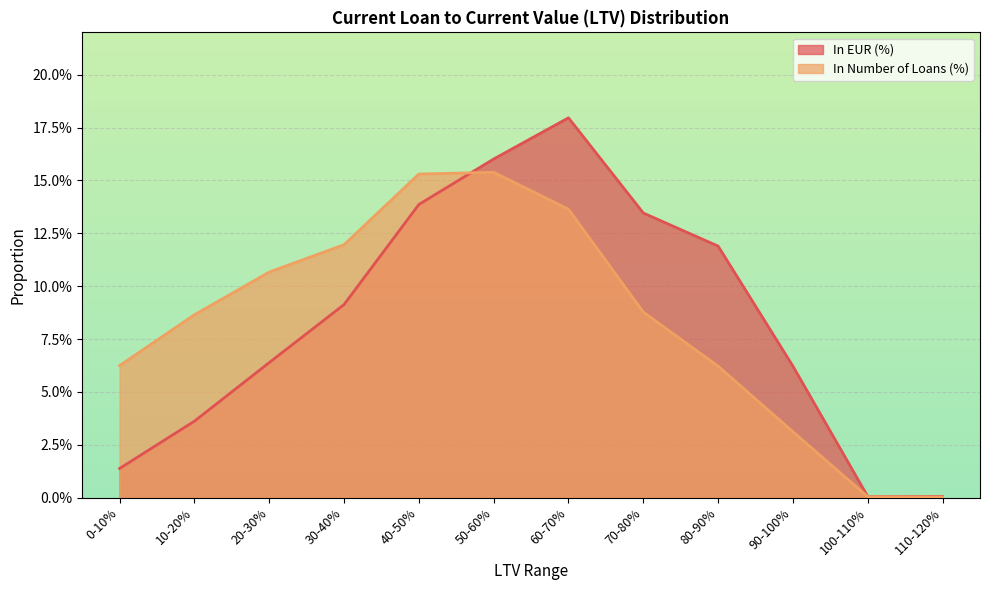

How many categories are shown in the chart?

12